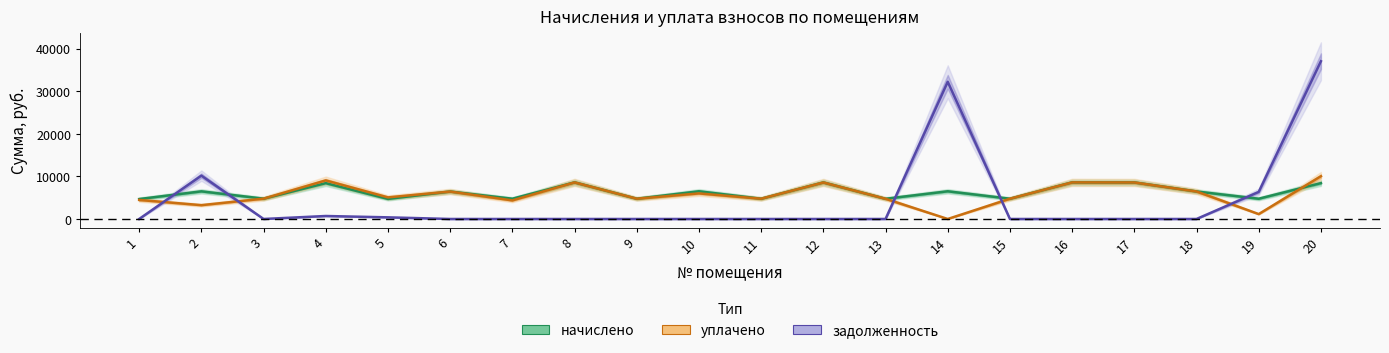

How many times do уплачено and начислено cross each other?

1